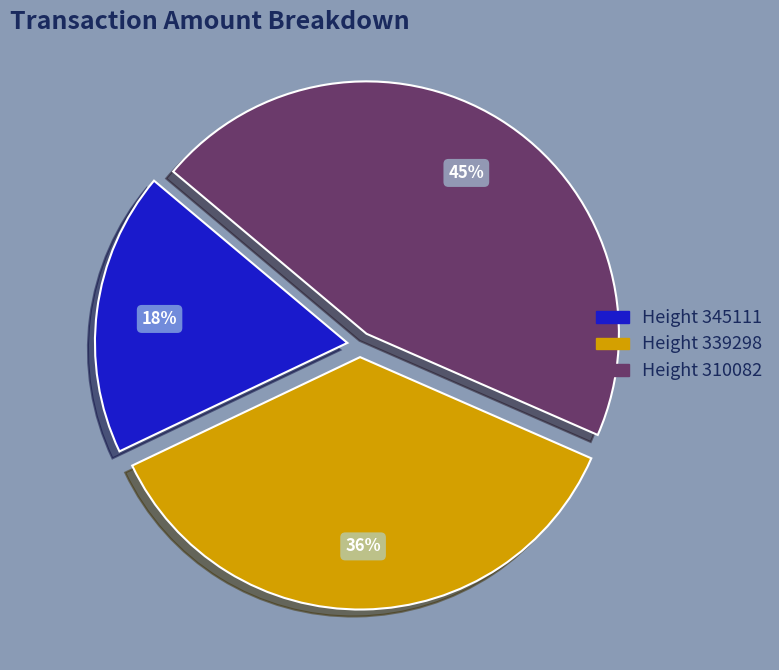

To the nearest percent, what is the difference between the largest and smallest slice percentages?

27%